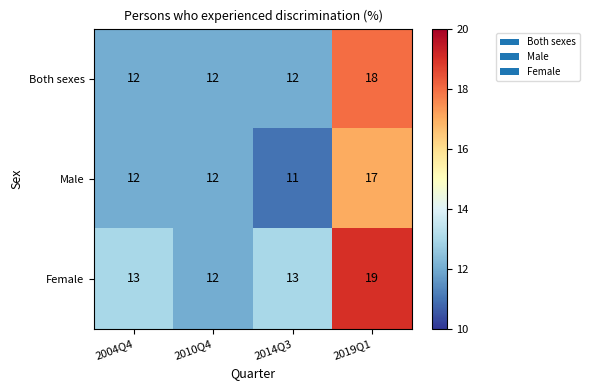

Which series has the largest total across all categories?

Female